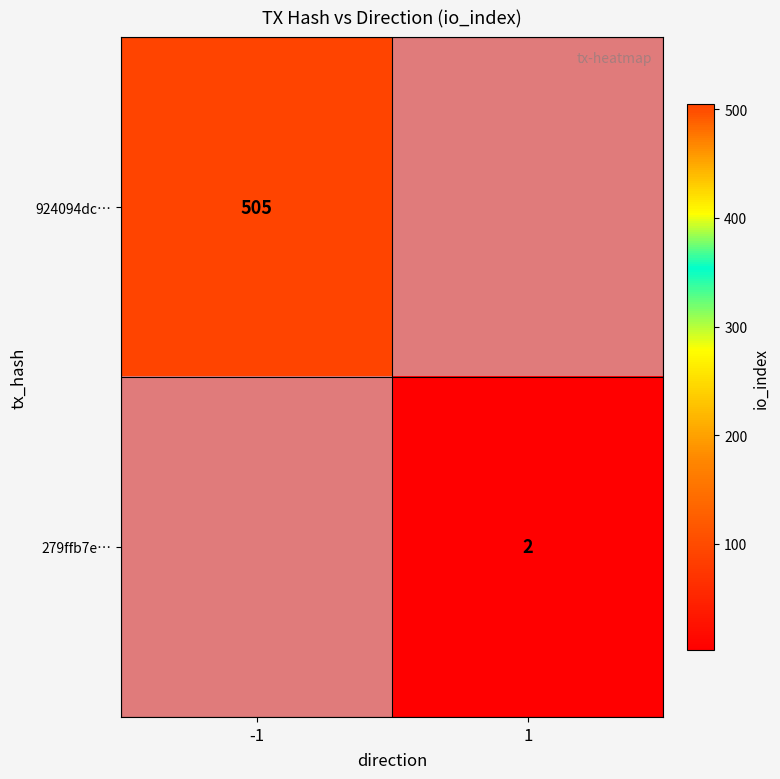

True or false: 279ffb7e… has a value of 2 at 1.

True